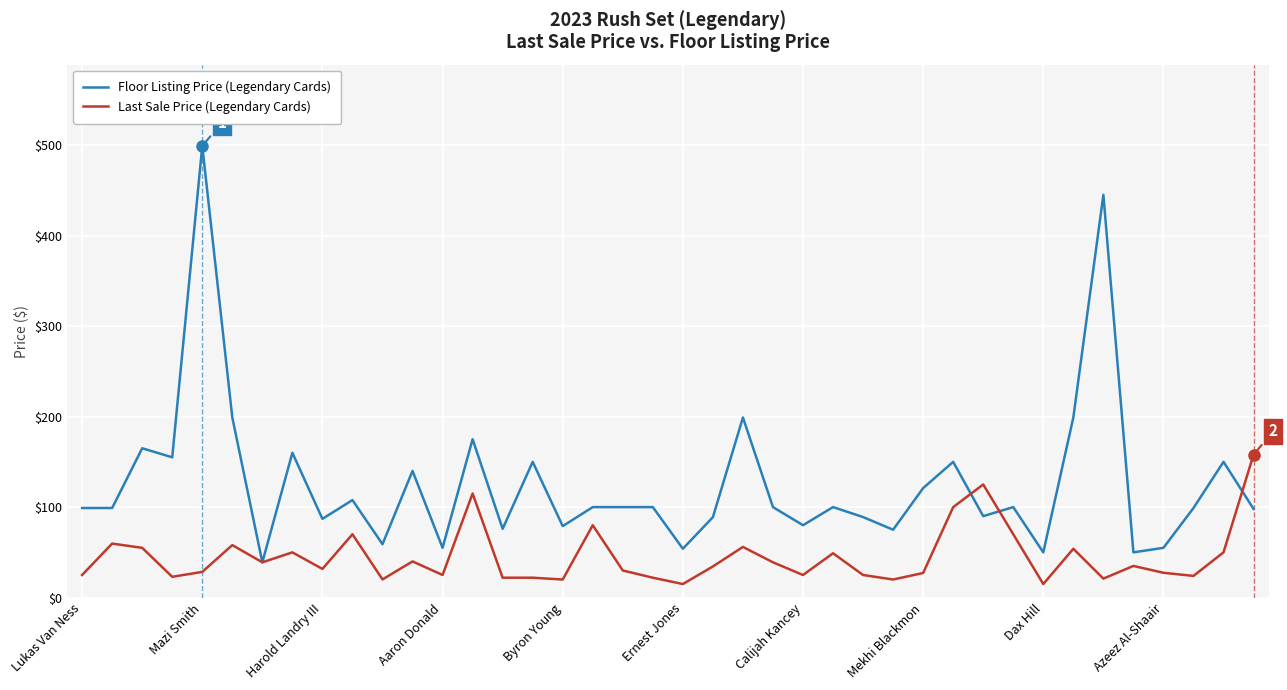

What is the smallest value displayed?

15.0